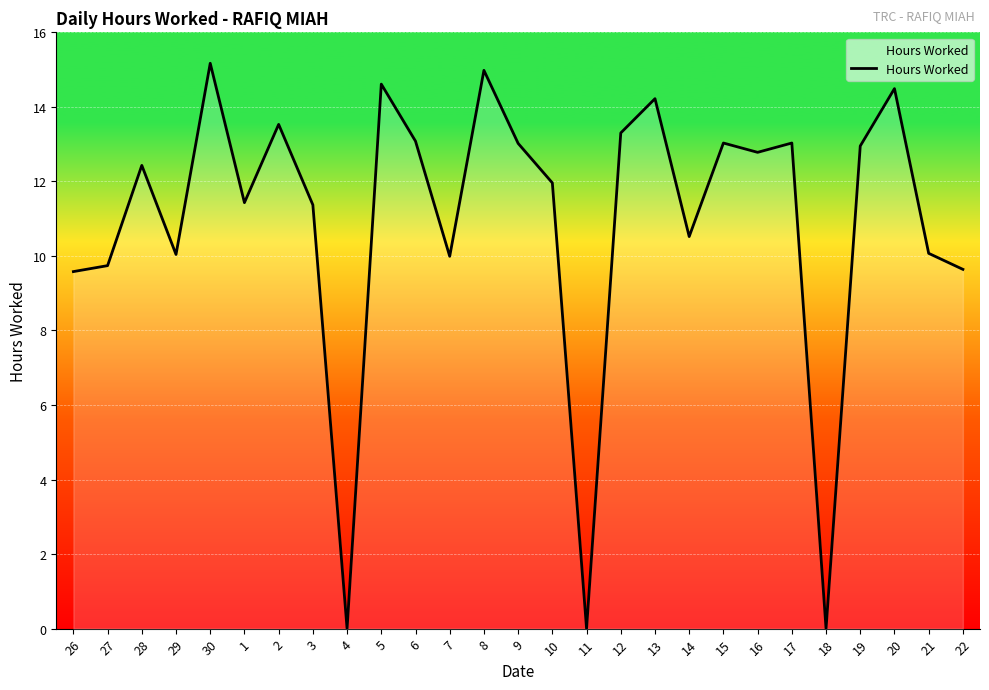

What is the average value?

10.9